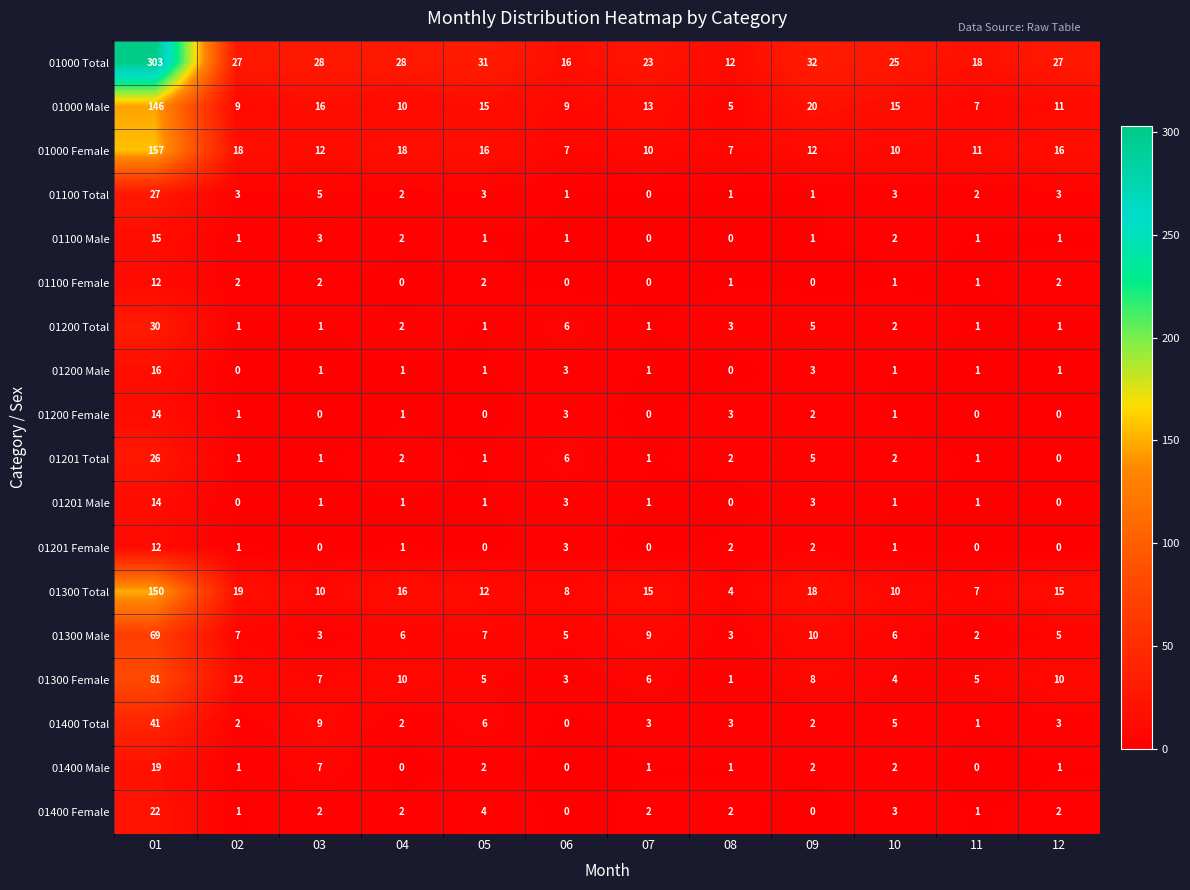

Where is 01400 Female nearest to the value 11?

05